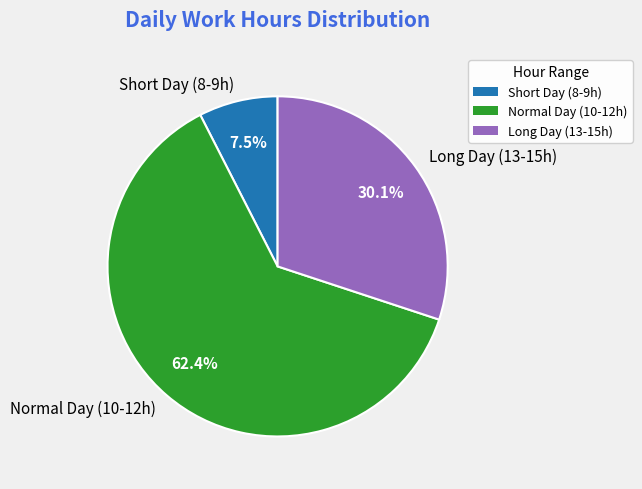

Which has a higher value, Long Day (13-15h) or Normal Day (10-12h)?

Normal Day (10-12h)